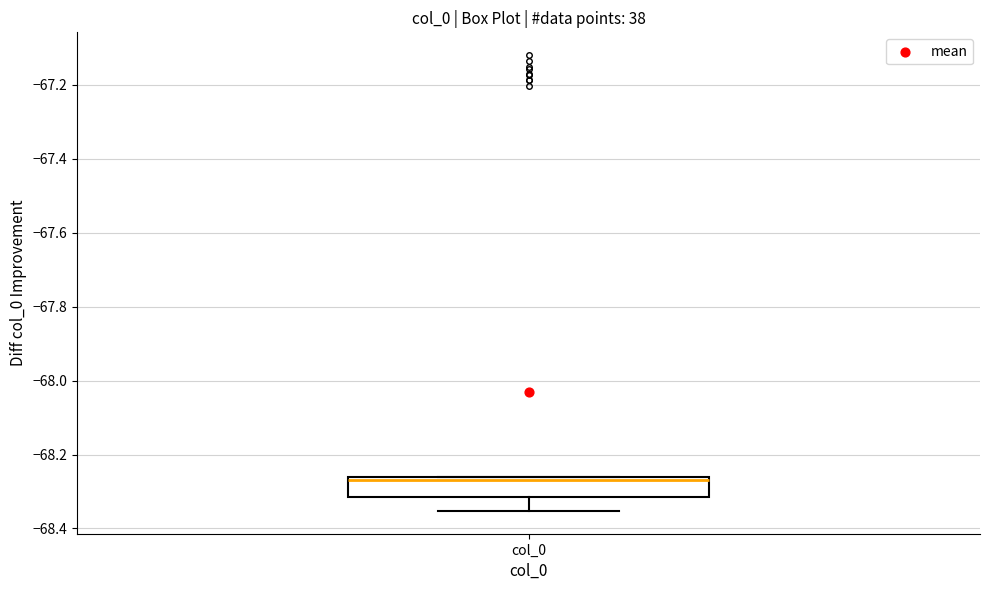

Where is the lower edge of the box for col_0 on the y-axis? The values are not printed on the chart, so give them approximately, as read against the axis.

-68.32